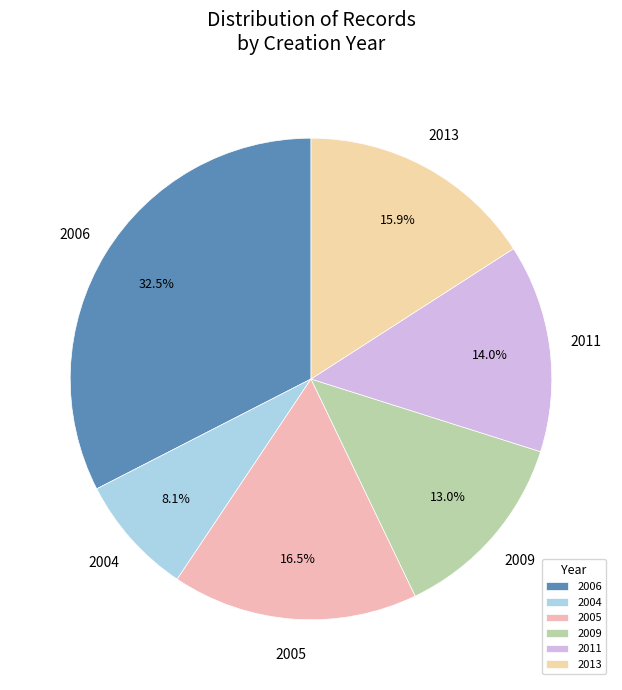

Does any single category account for the majority?

No